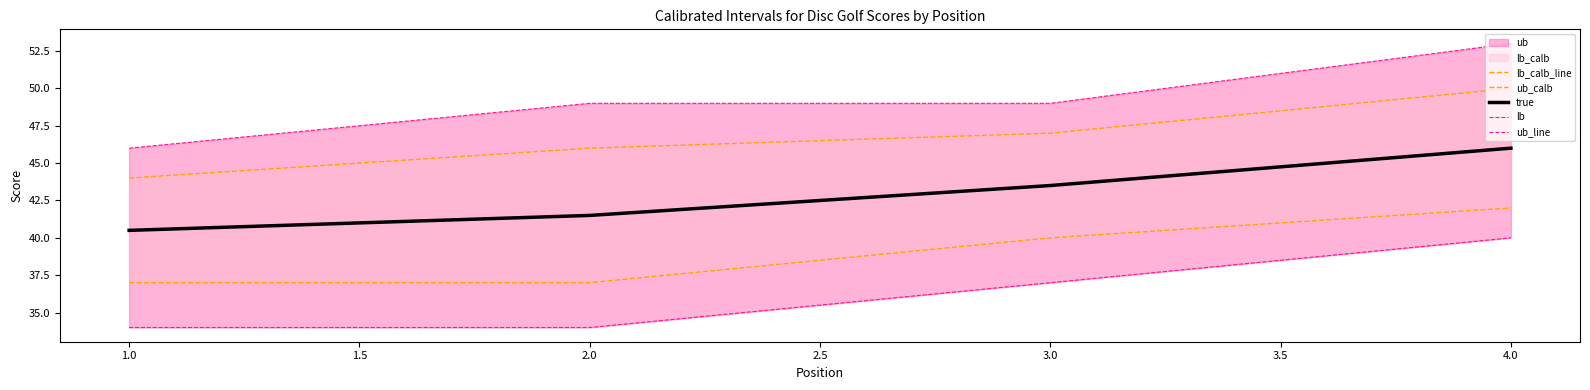

True or false: true and lb intersect in this chart.

False